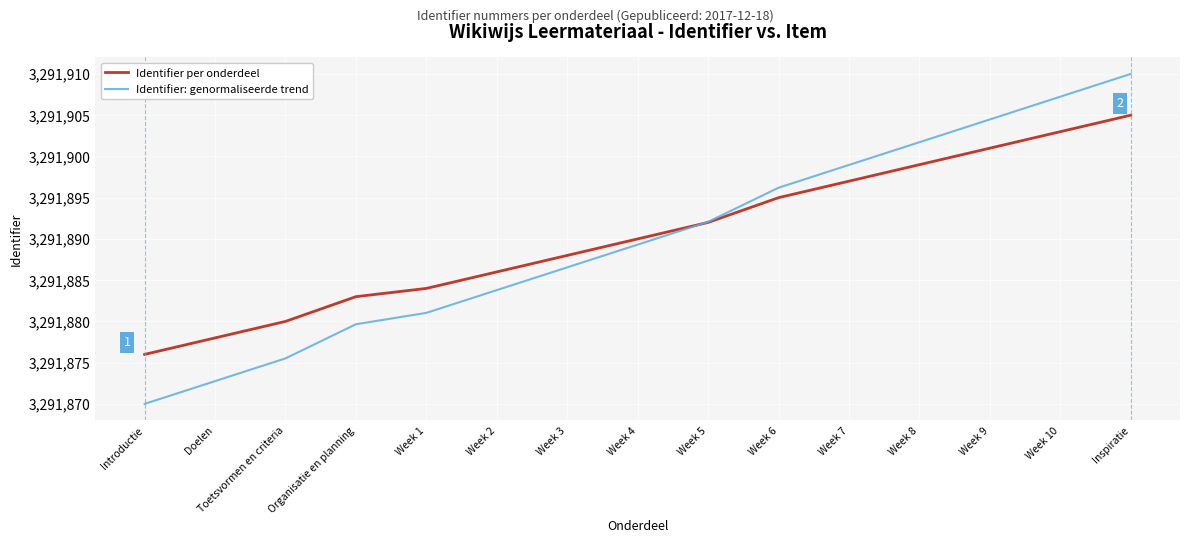

The Identifier: genormaliseerde trend series shows 3291904.5 at Week 9. True or false?

True